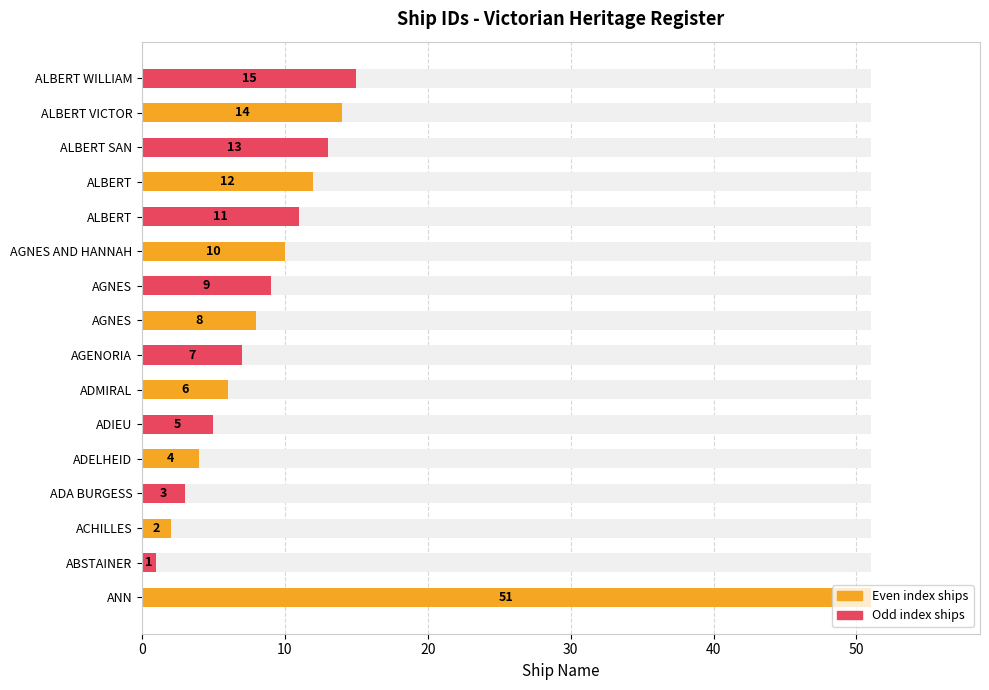

What is the value of the 5th bar from the left?

4